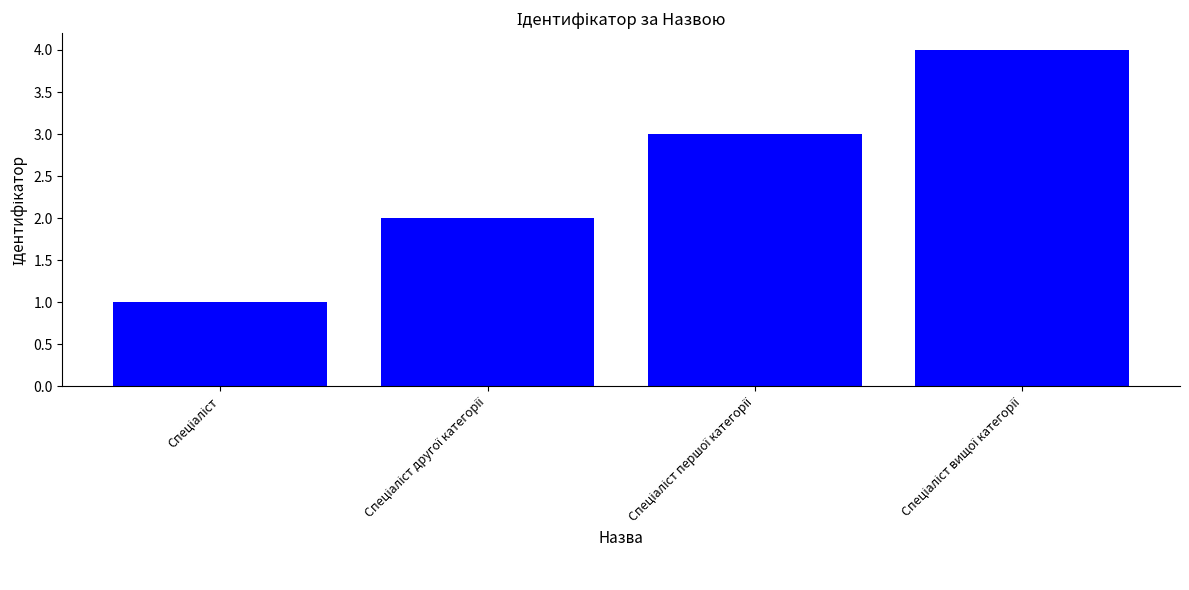

What is the maximum value shown in the chart?

4